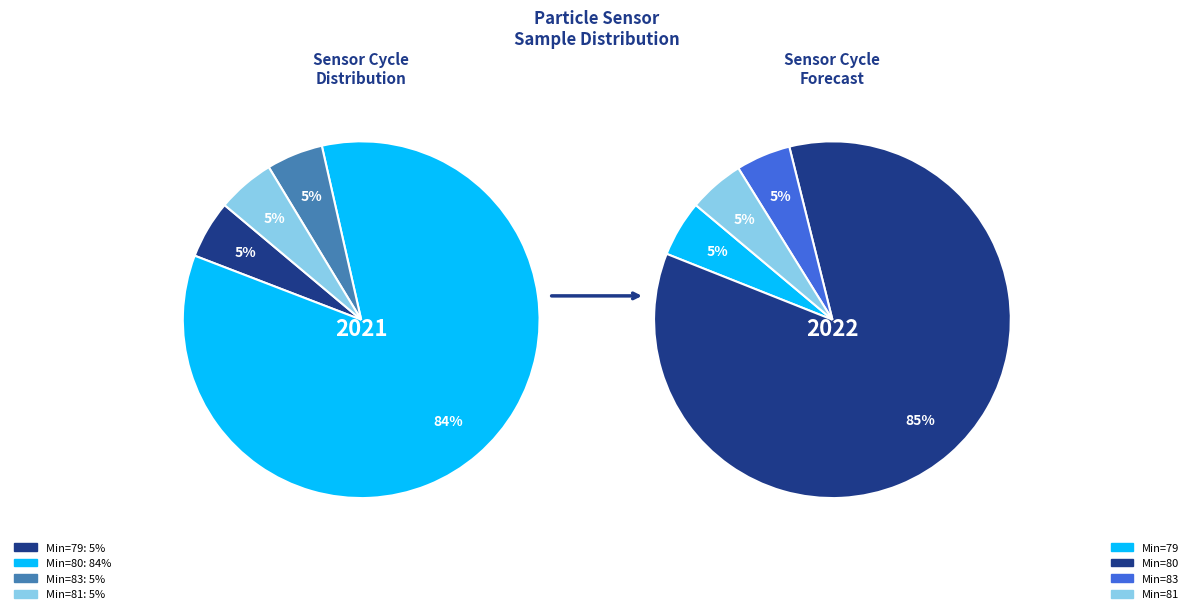

How many slices are in this pie chart?

10